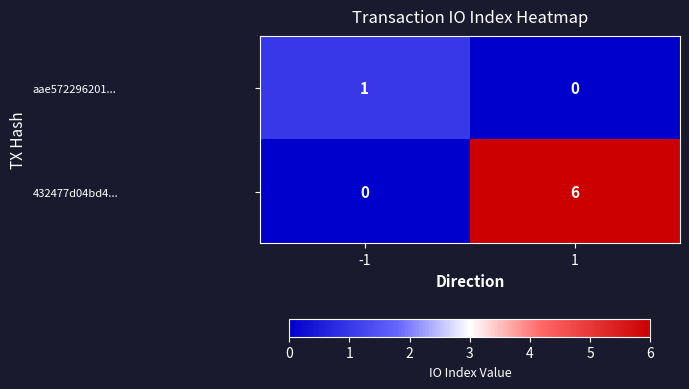

What is the difference between the highest and lowest values at -1?

1